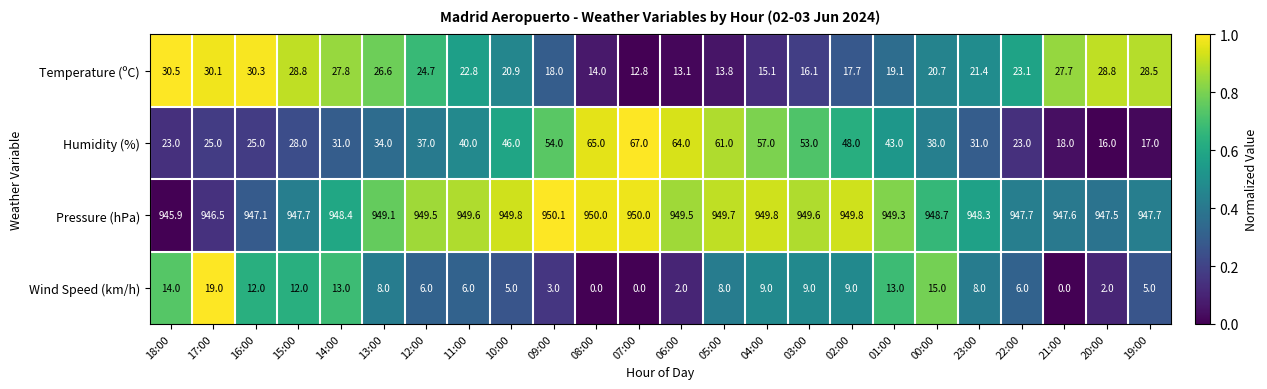

Which series has the largest total across all categories?

Pressure (hPa)